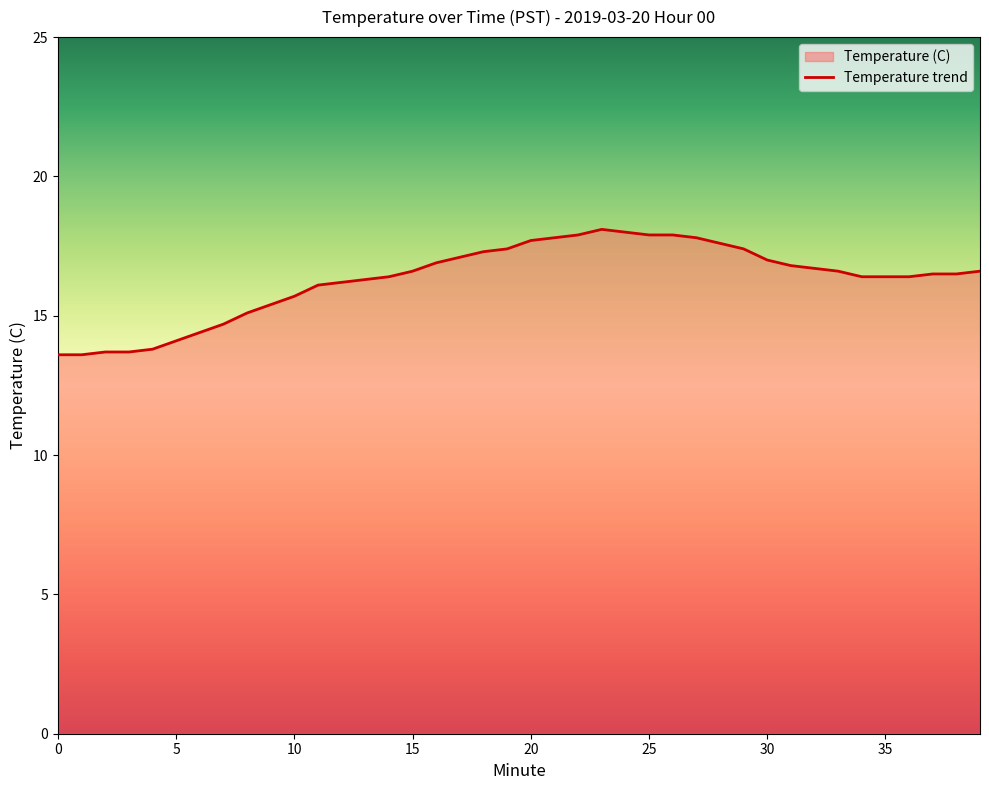

Count the number of values greater than 16.

29